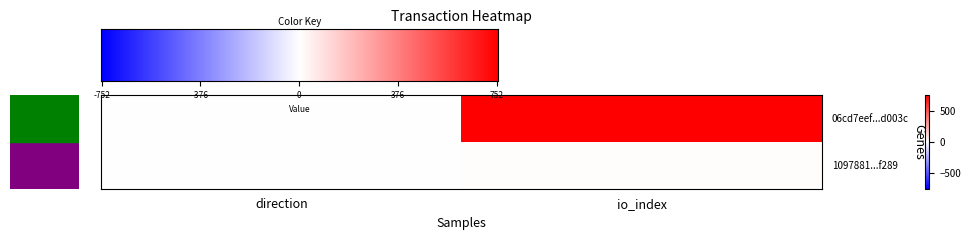

Rank the series by their average value, from lowest to highest.

row_1, row_0